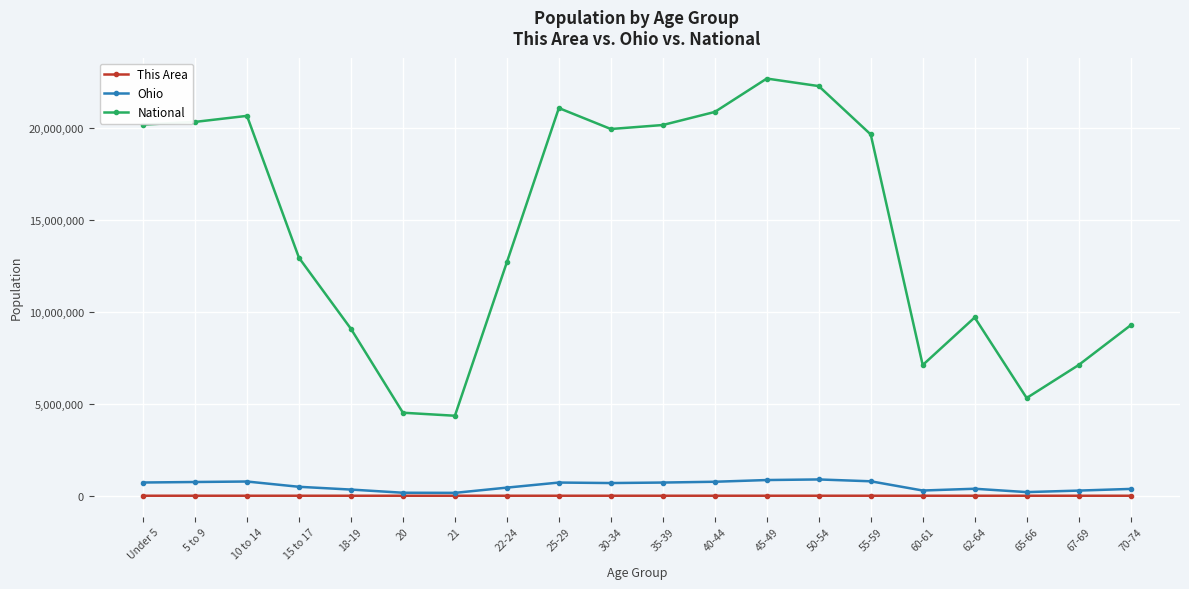

Where is National nearest to the value 13531442?

15 to 17